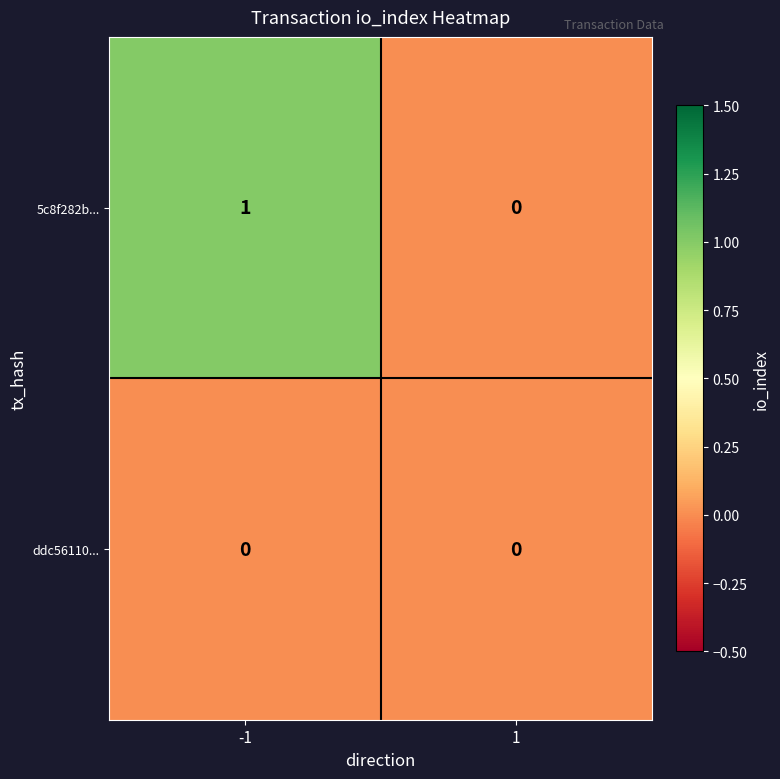

Which series has the largest total across all categories?

5c8f282b...